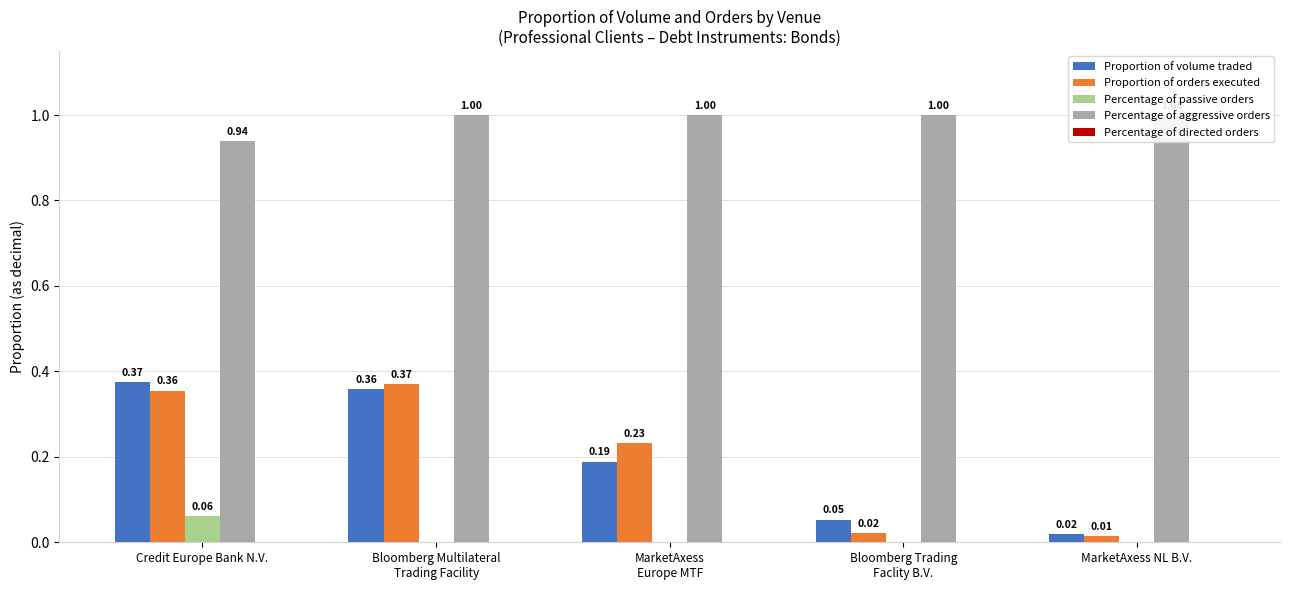

What is the difference between the maximum and minimum values in the Proportion of orders executed series?

0.4